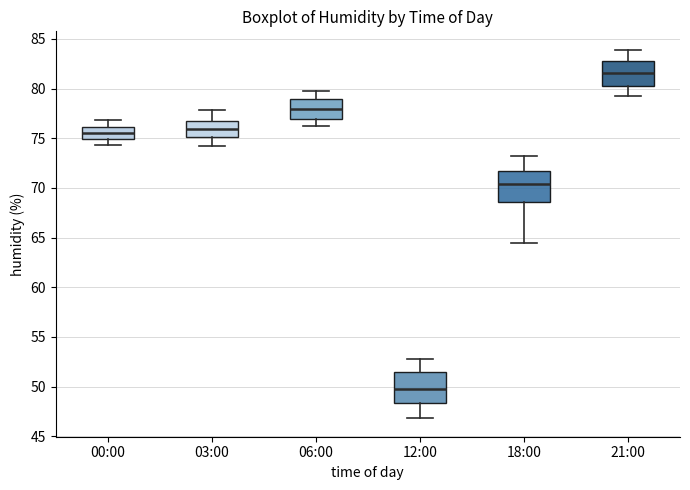

Which box has the highest median line?

21:00